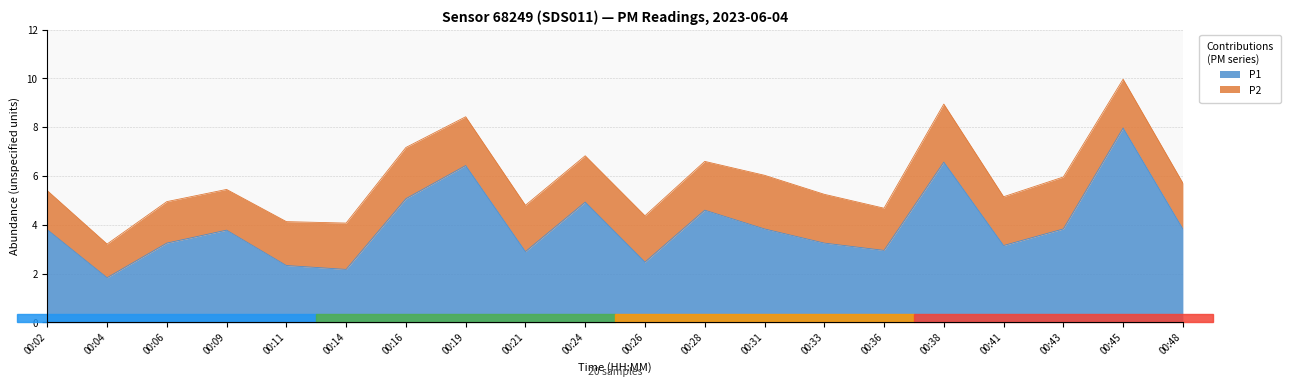

Rank the categories by value from lowest to highest.

00:04, 00:14, 00:11, 00:26, 00:21, 00:36, 00:41, 00:06, 00:33, 00:09, 00:02, 00:31, 00:43, 00:48, 00:28, 00:24, 00:16, 00:19, 00:38, 00:45